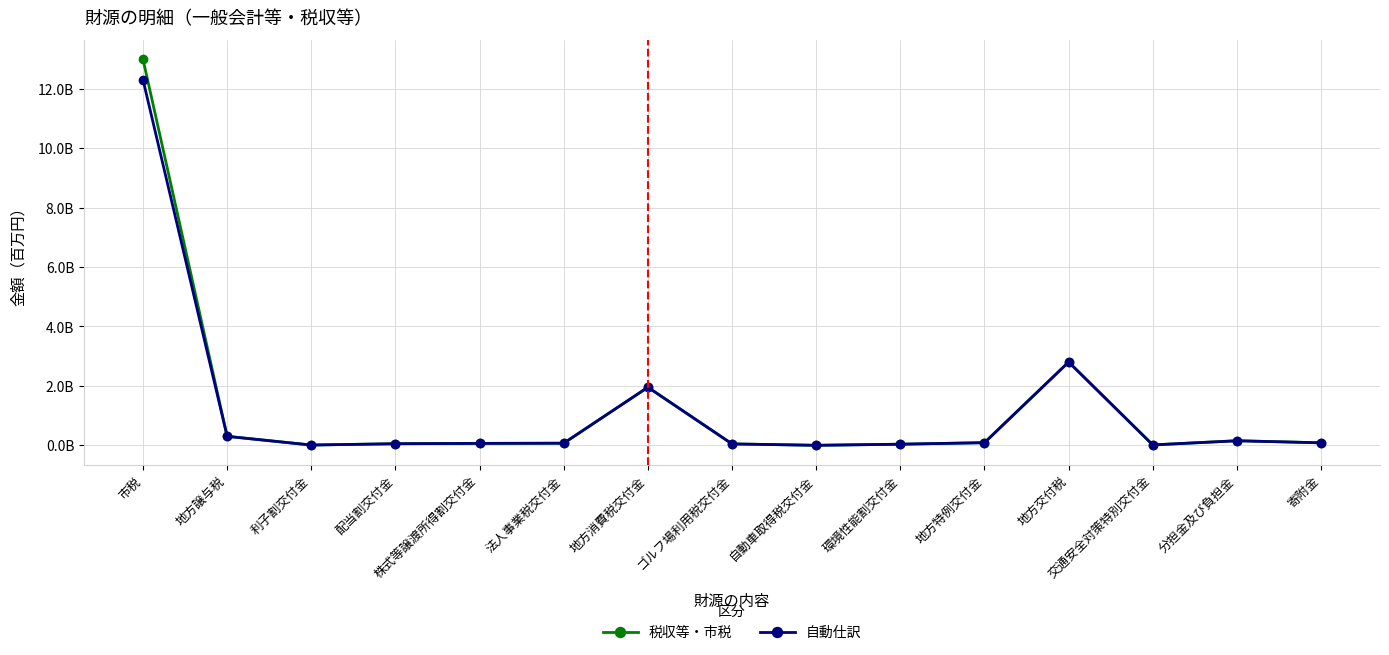

True or false: 自動仕訳 and 税収等・市税 intersect in this chart.

False